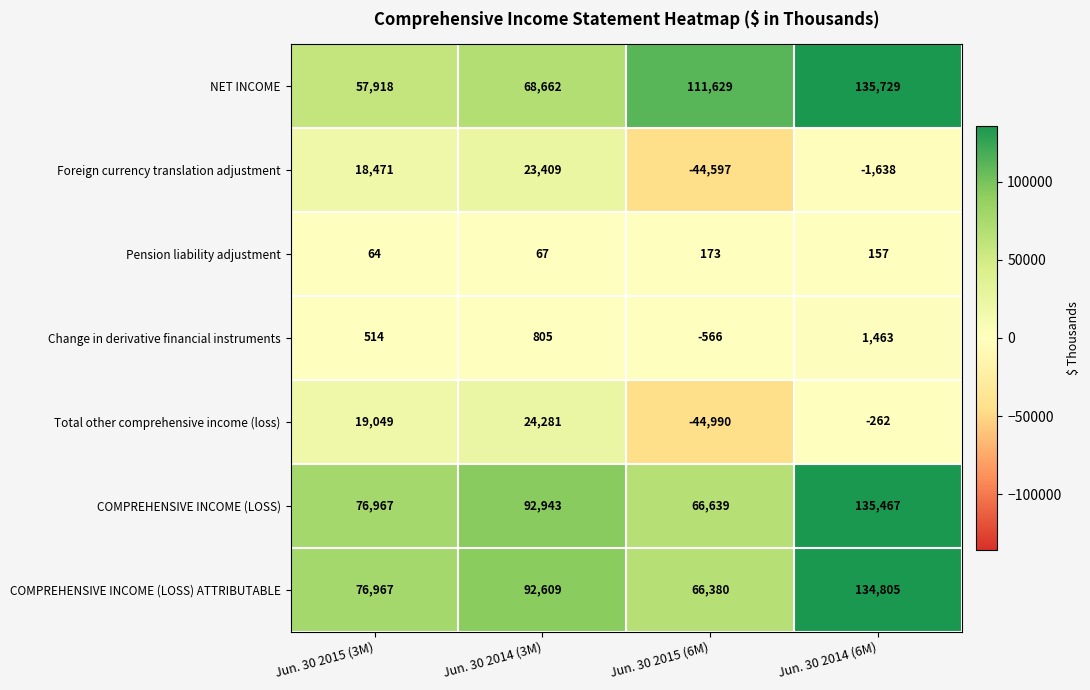

Which category has the lowest value in the Pension liability adjustment series?

Jun. 30 2015 (3M)